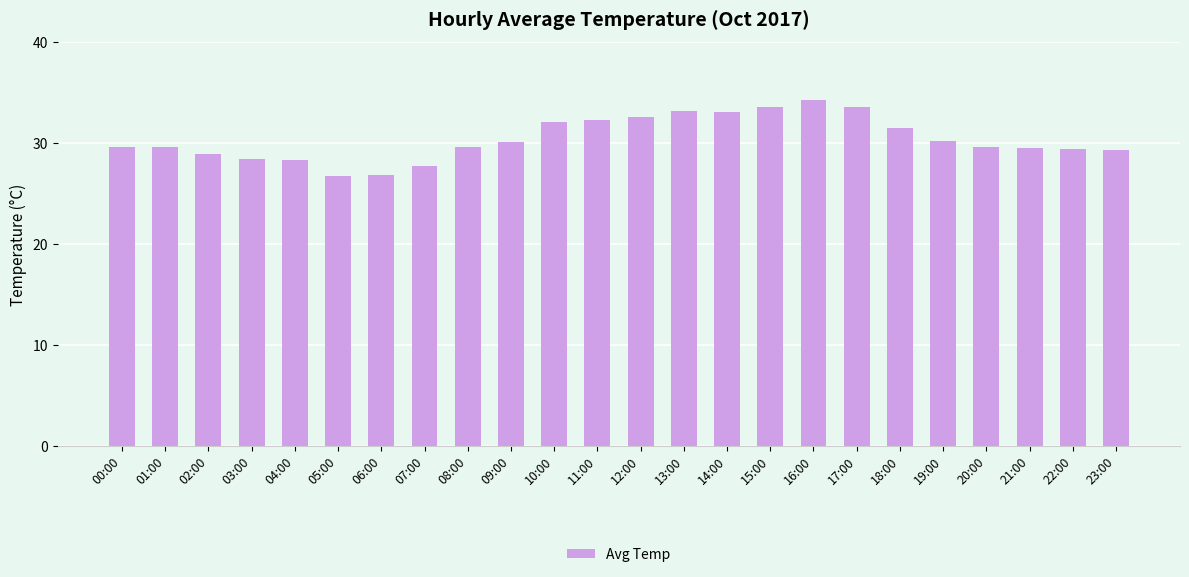

How many bars are there in total?

24